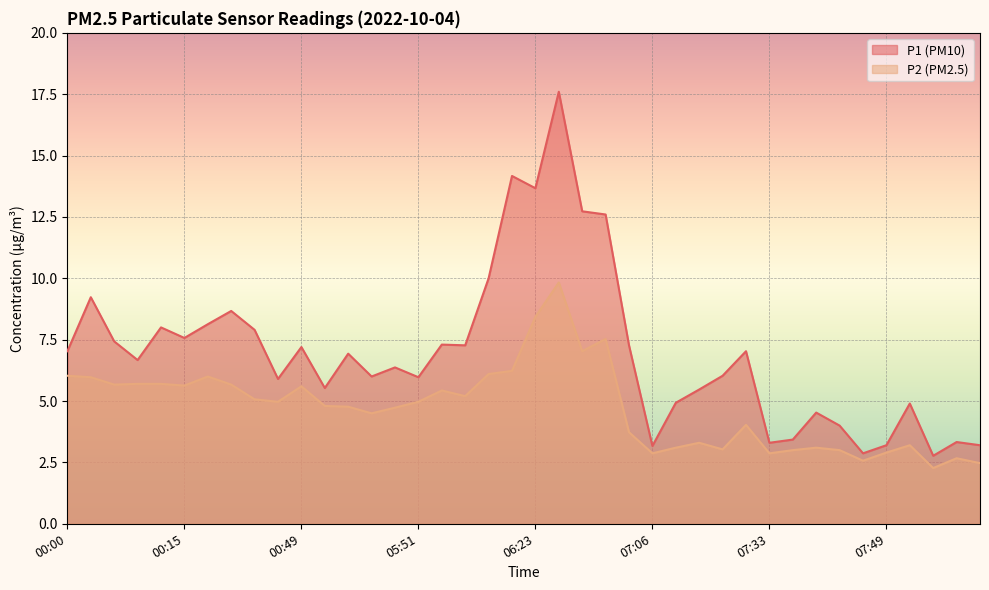

True or false: P2 and P1 cross at least once.

False